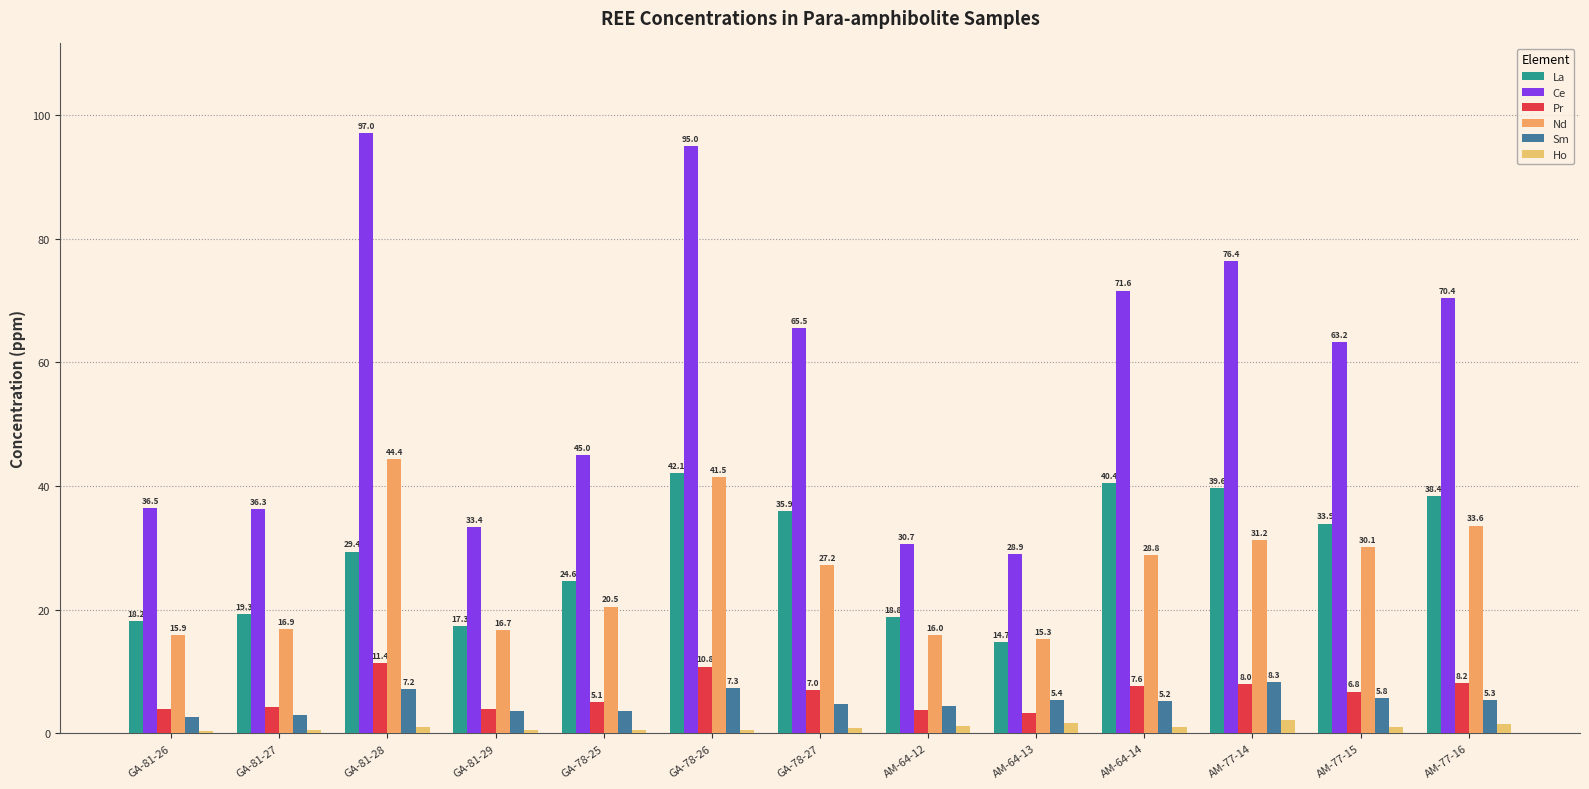

Where is Sm nearest to the value 5?

AM-64-14